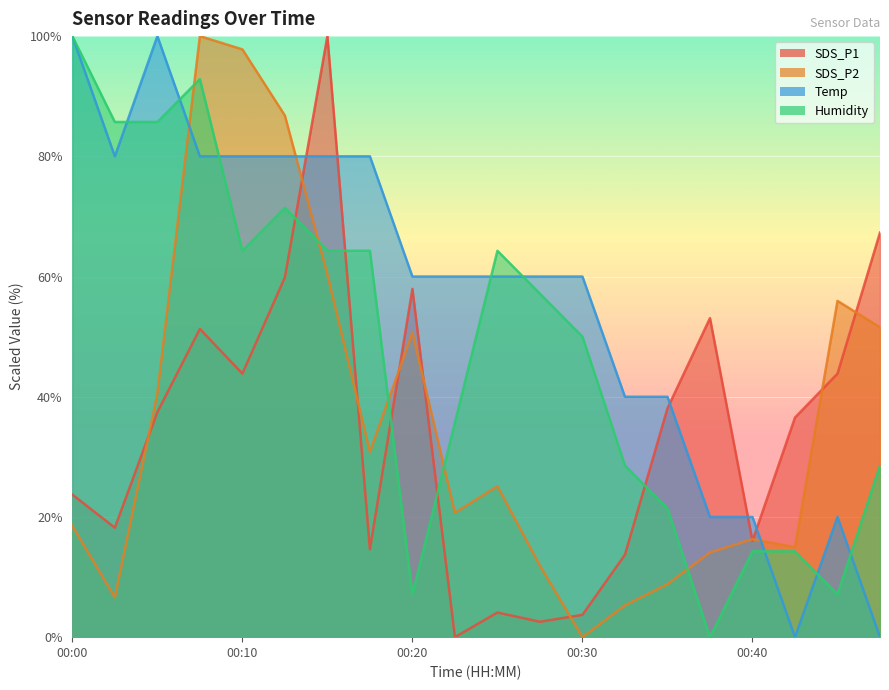

The SDS_P2 series shows 12.5 at 00:00. True or false?

False